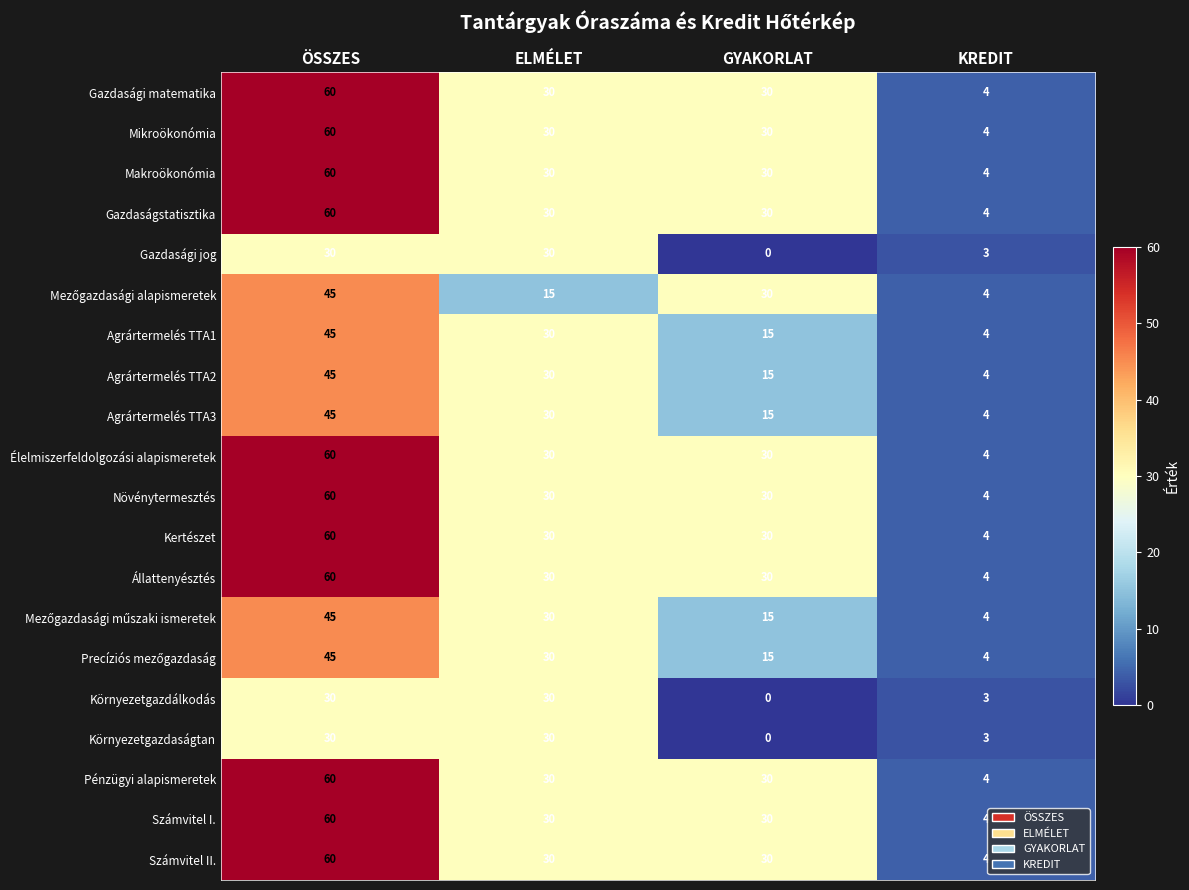

How many Környezetgazdaságtan values are between 3 and 30?

3